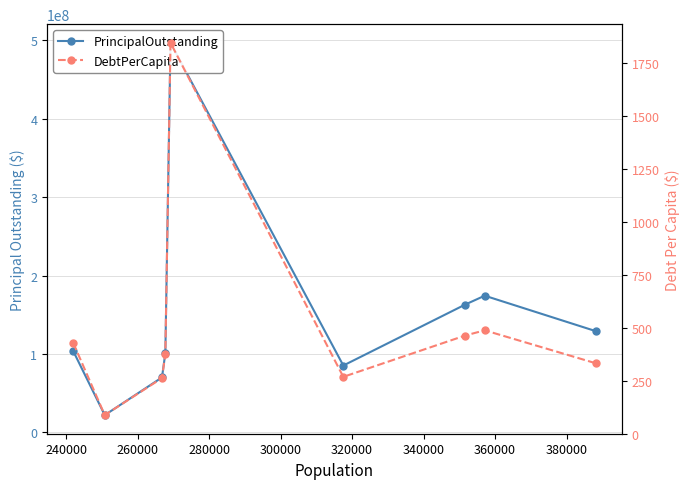

Is the value of PrincipalOutstanding at 260000 greater than the value of DebtPerCapita at 380000?

Yes